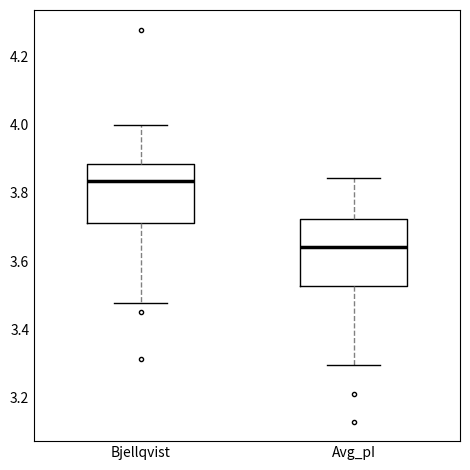

Which box has the lowest median line?

Avg_pI